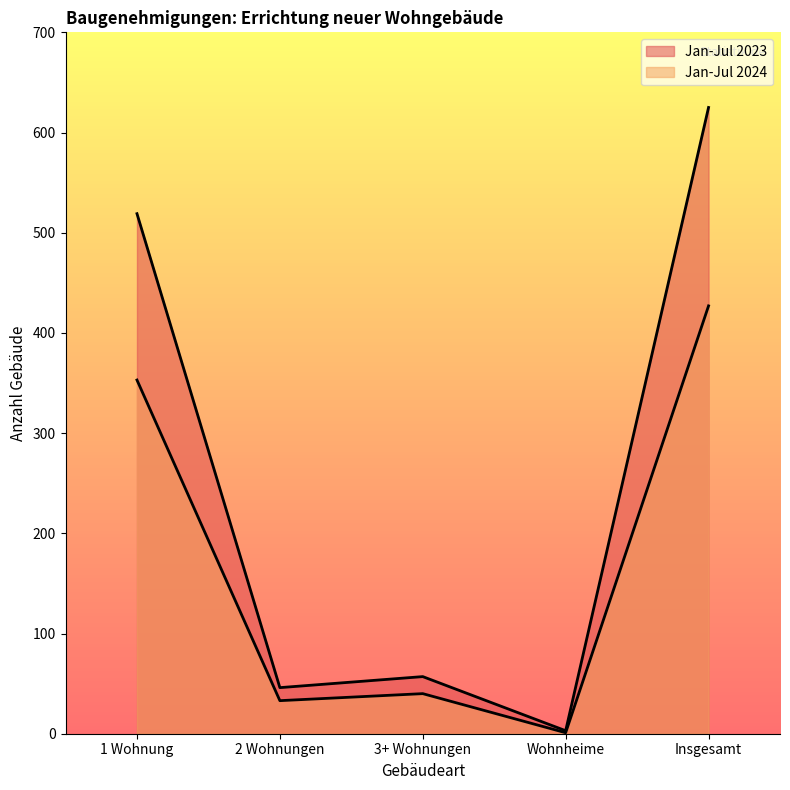

At how many categories does at least one series exceed 498?

2